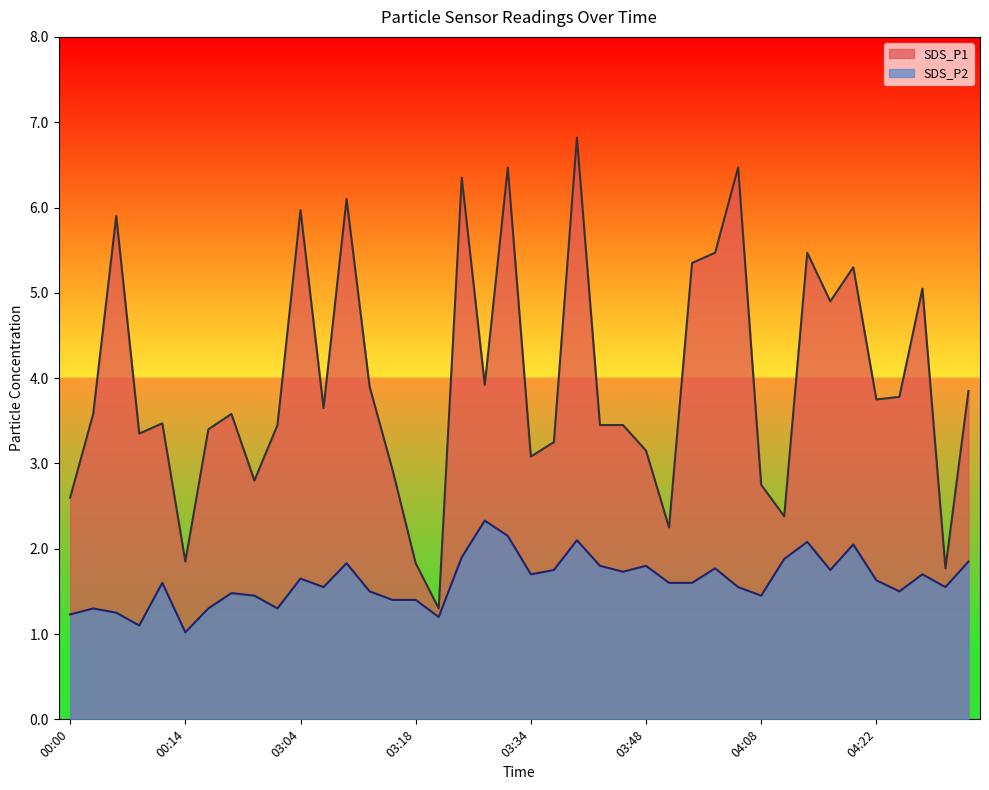

Reading left to right, what are all the values shown in this chart?

SDS_P1: 00:00=2.6	00:03=3.6	00:05=5.9	00:08=3.4	00:11=3.5	00:14=1.9	00:17=3.4	00:53=3.6	02:58=2.8	03:01=3.5	03:04=6.0	03:06=3.6	03:09=6.1	03:12=3.9	03:16=2.9	03:18=1.8	03:23=1.3	03:26=6.3	03:29=3.9	03:32=6.5	03:34=3.1	03:37=3.2	03:40=6.8	03:43=3.5	03:45=3.5	03:48=3.1	03:57=2.2	04:00=5.3	04:03=5.5	04:05=6.5	04:08=2.8	04:11=2.4	04:14=5.5	04:16=4.9	04:19=5.3	04:22=3.8	04:25=3.8	04:27=5.0	04:30=1.8	04:33=3.9
SDS_P2: 00:00=1.2	00:03=1.3	00:05=1.2	00:08=1.1	00:11=1.6	00:14=1.0	00:17=1.3	00:53=1.5	02:58=1.4	03:01=1.3	03:04=1.6	03:06=1.6	03:09=1.8	03:12=1.5	03:16=1.4	03:18=1.4	03:23=1.2	03:26=1.9	03:29=2.3	03:32=2.1	03:34=1.7	03:37=1.8	03:40=2.1	03:43=1.8	03:45=1.7	03:48=1.8	03:57=1.6	04:00=1.6	04:03=1.8	04:05=1.6	04:08=1.4	04:11=1.9	04:14=2.1	04:16=1.8	04:19=2.0	04:22=1.6	04:25=1.5	04:27=1.7	04:30=1.6	04:33=1.9